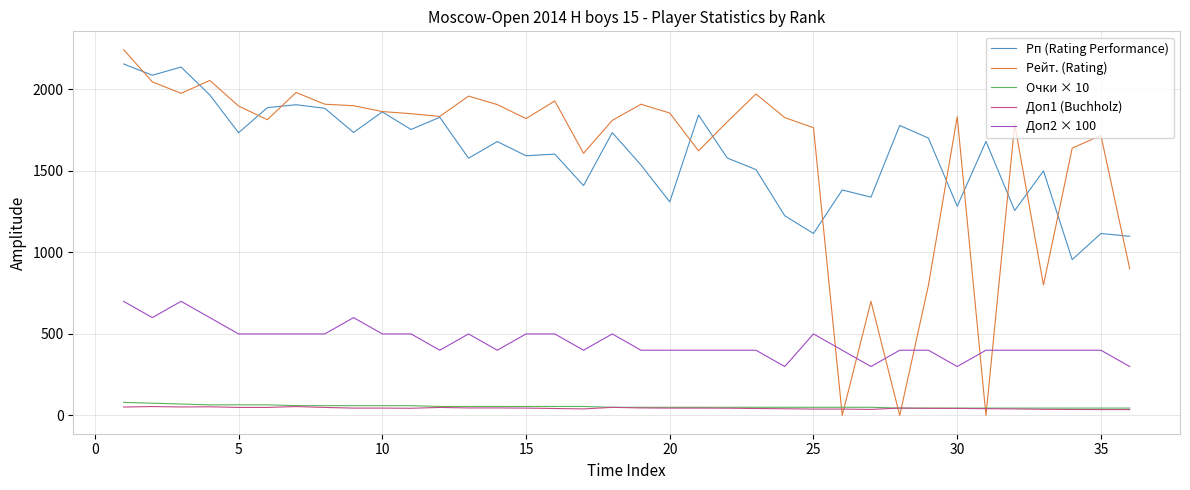

Which series has the widest spread of values?

Рейт. (Rating)